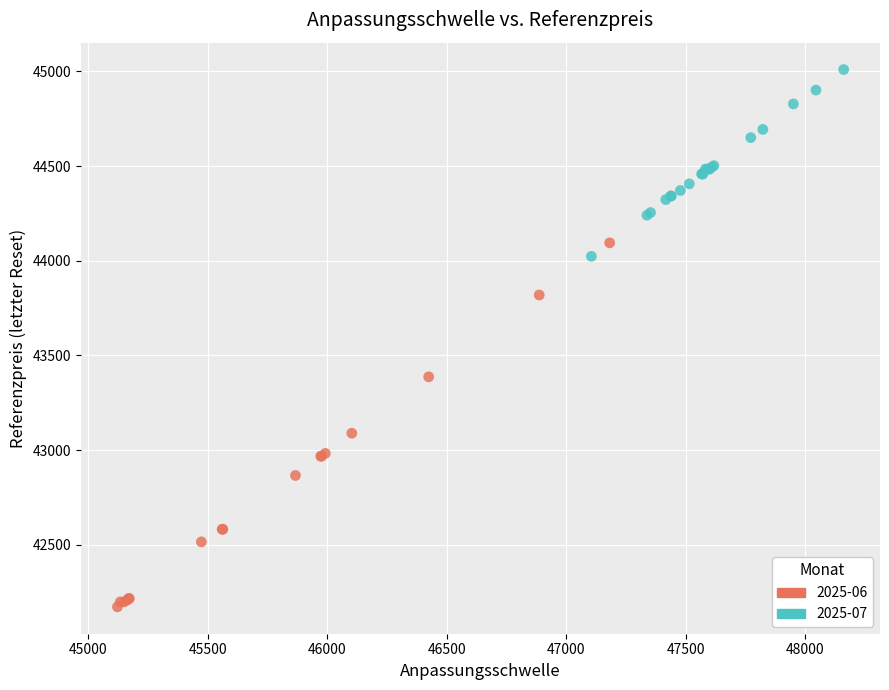

Which series contains the lowest Y value?

2025-06